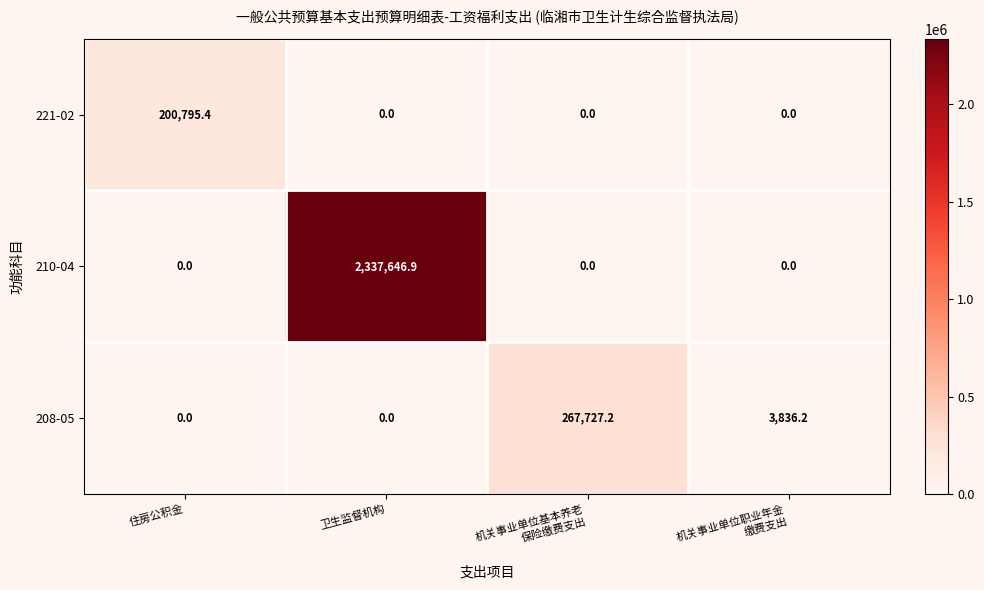

Which series changed the most between 机关事业单位基本养老
保险缴费支出 and 机关事业单位职业年金
缴费支出?

208-05